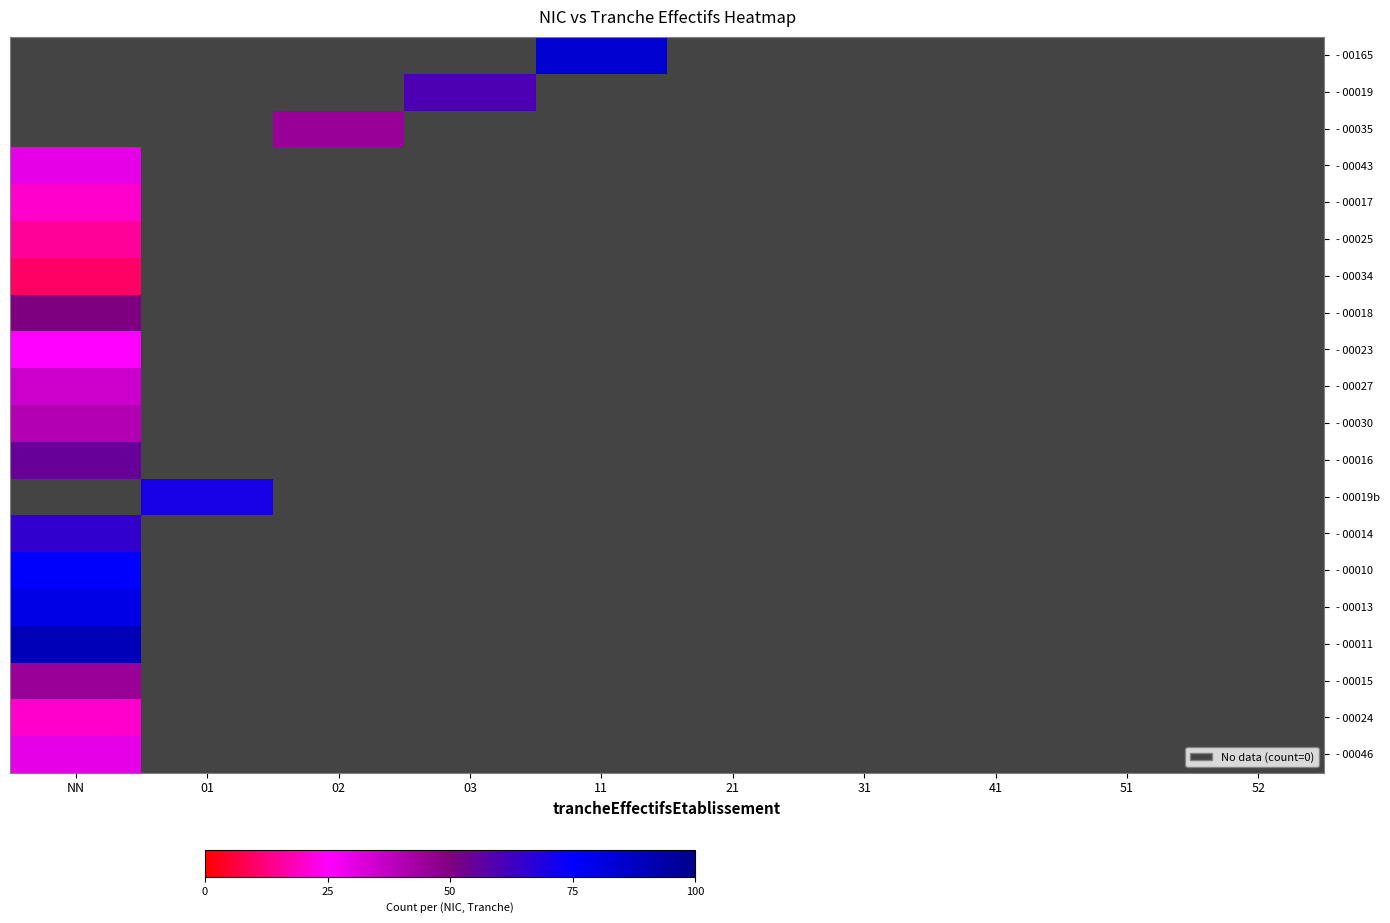

How many values in - 00015 are above zero?

1